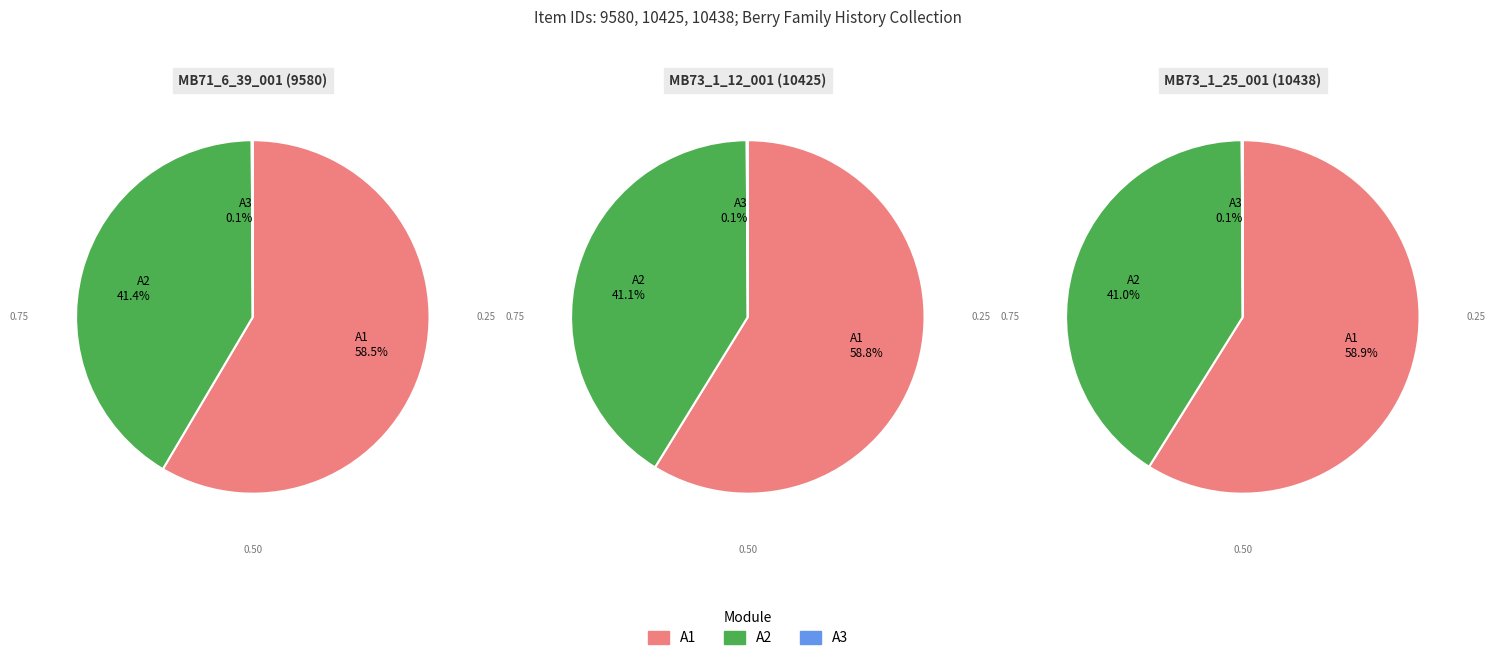

Combined, what portion of the pie is 10425 and 10438?

68.5%